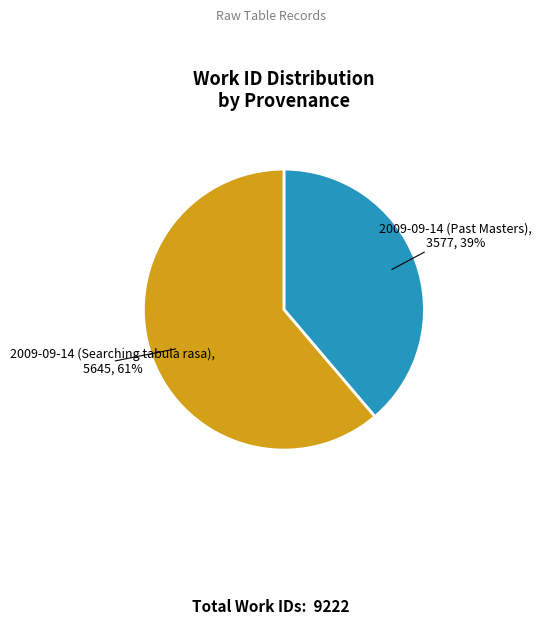

To the nearest percent, what is the difference between the largest and smallest slice percentages?

22%